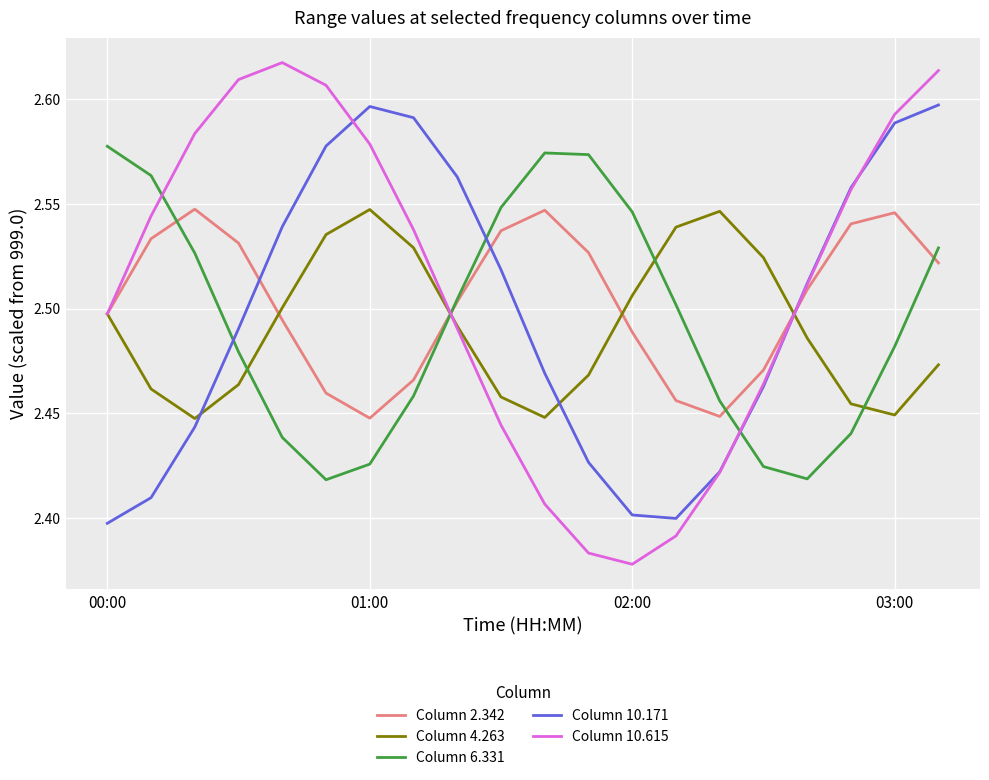

Which series has the largest range (max minus min)?

Column 10.615